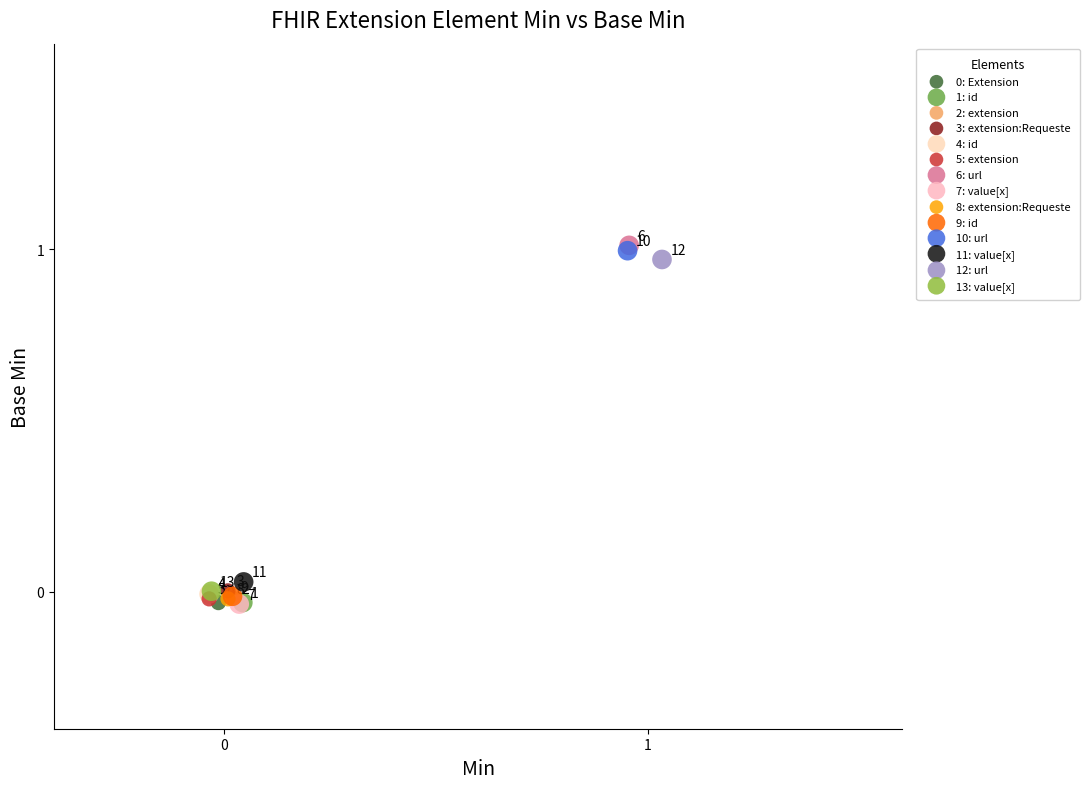

Which series contains the highest Y value?

6: url